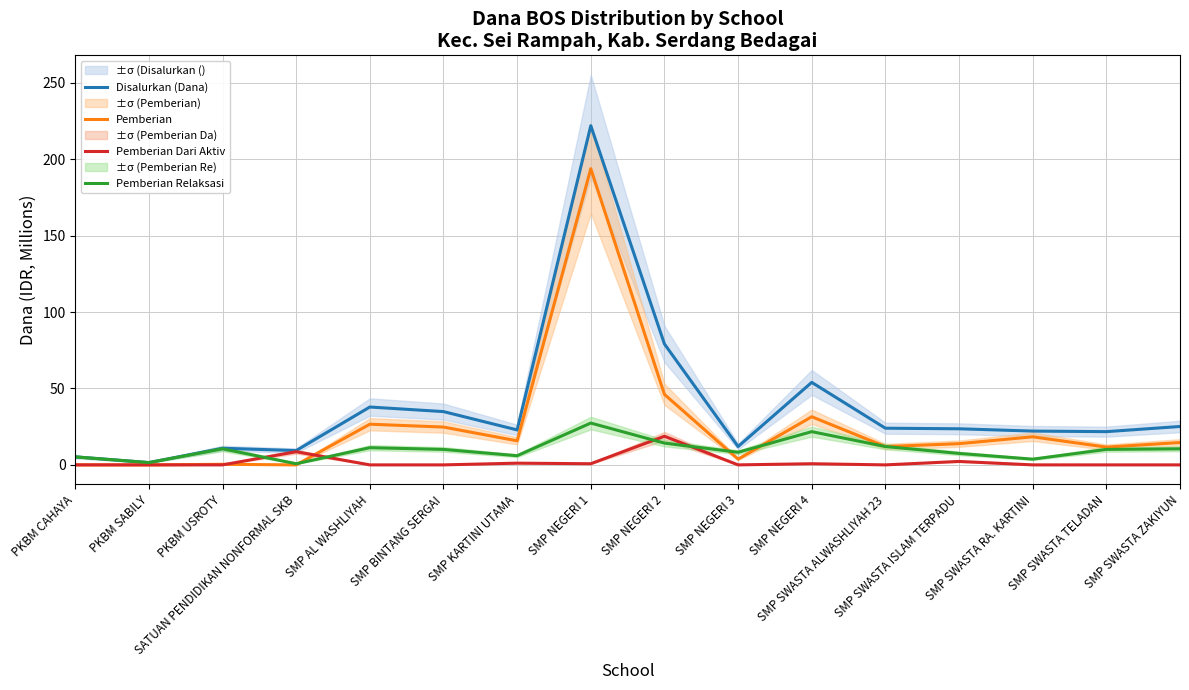

Which series changed the most between PKBM USROTY and SATUAN PENDIDIKAN NONFORMAL SKB?

Pemberian Relaksasi